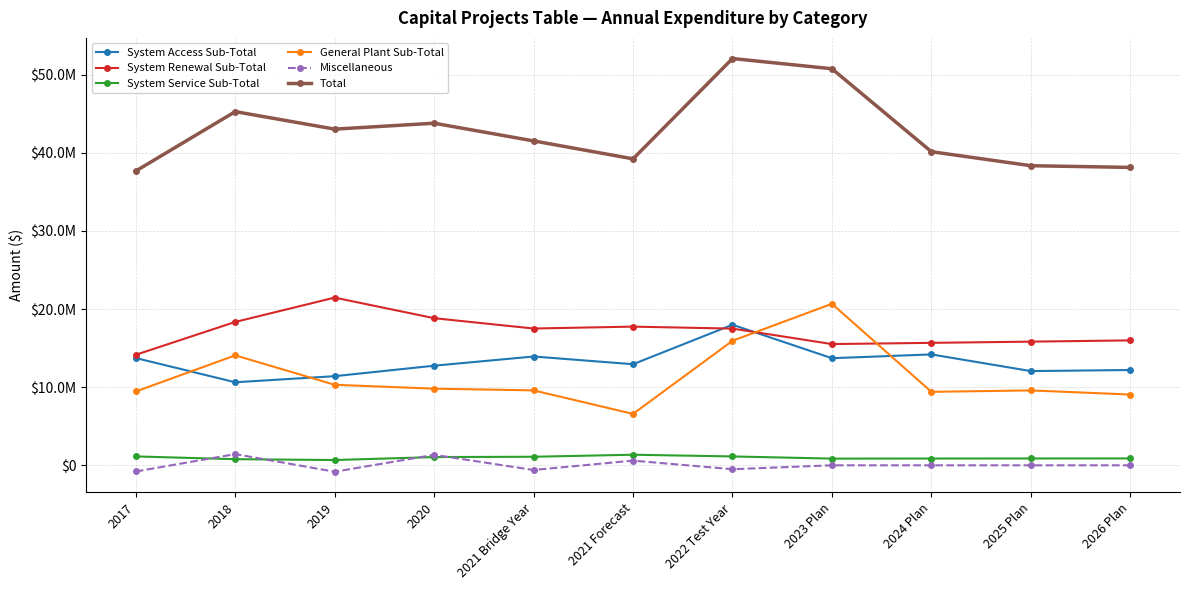

True or false: System Service Sub-Total and System Access Sub-Total cross at least once.

False